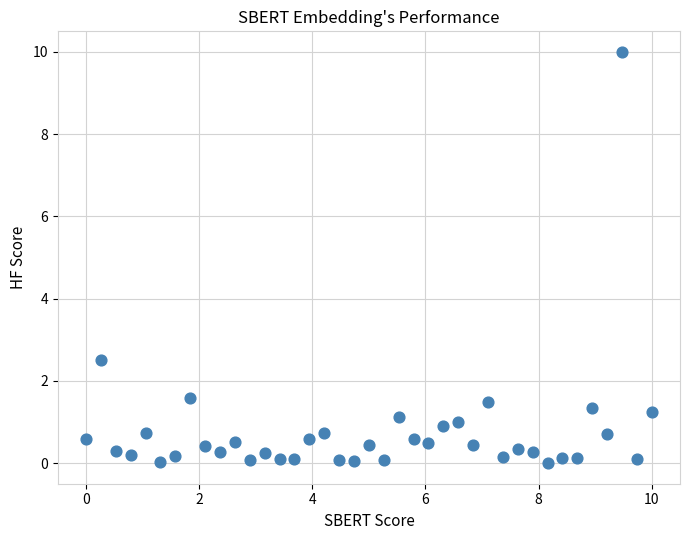

What Y value in the scatter plot is closest to 5?

2.5